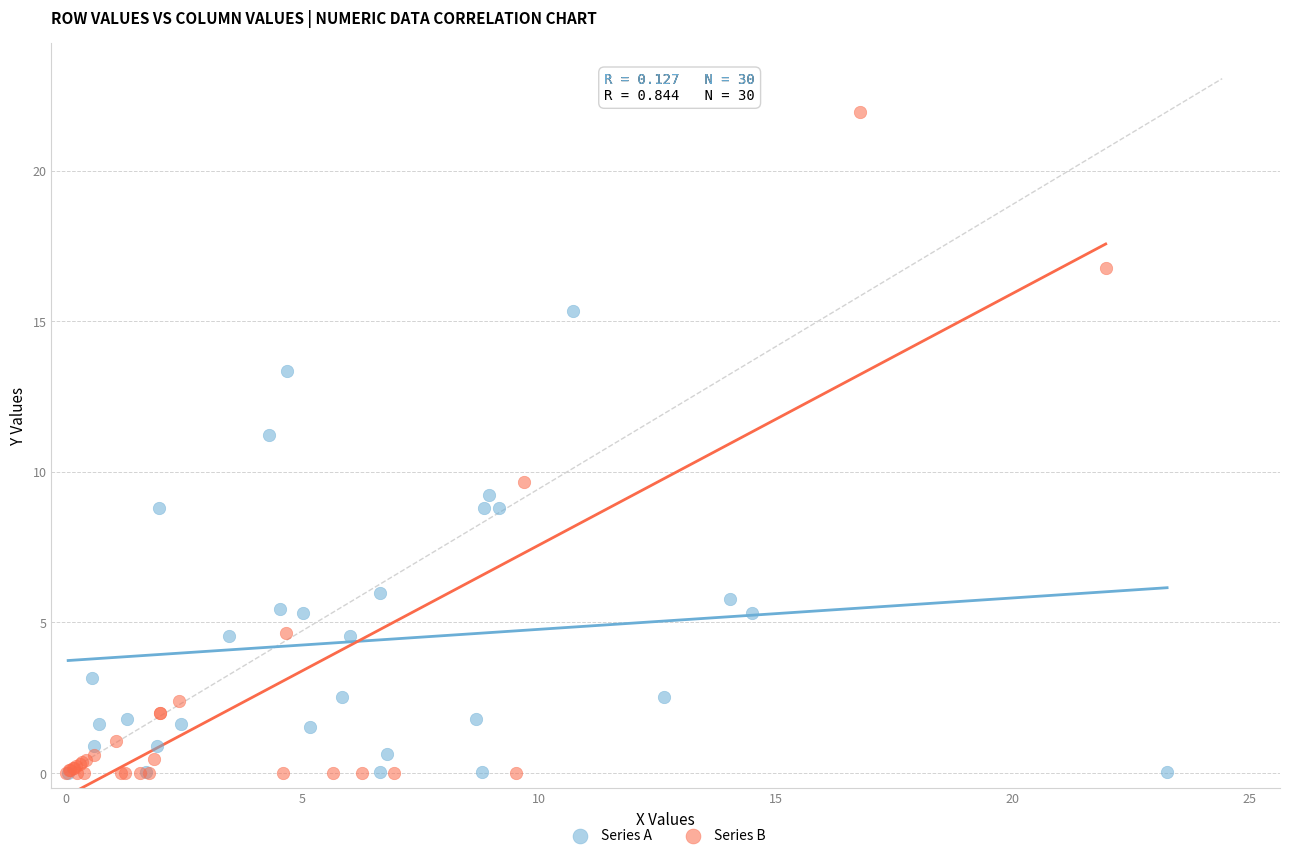

Which series has the widest spread of Y values?

Series B